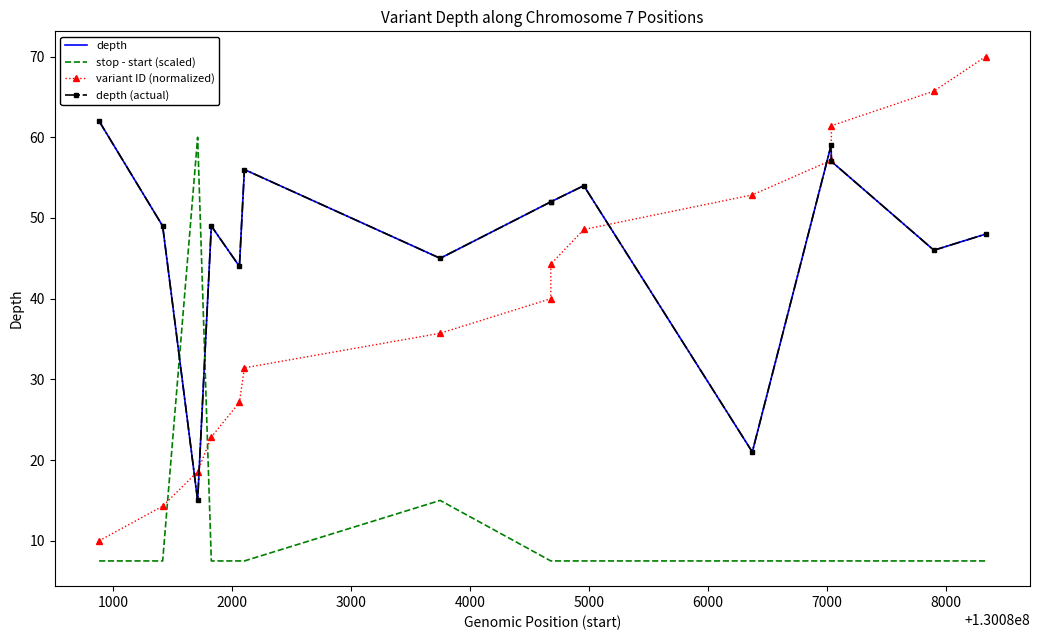

What is the sum of all depth values?

709.0